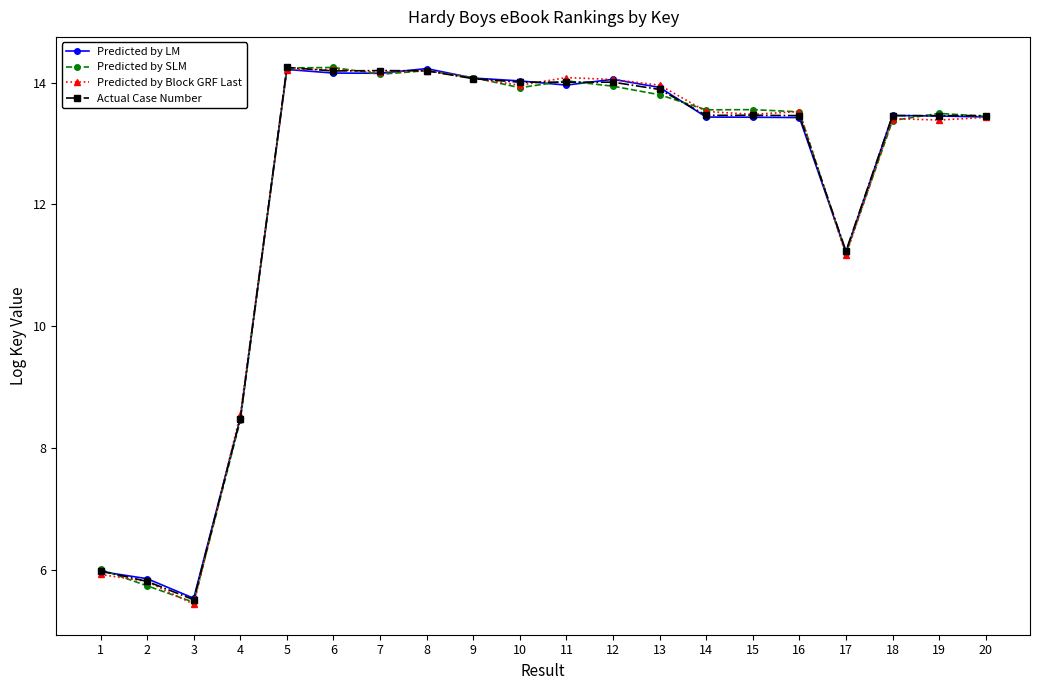

At how many categories does at least one series exceed 5?

20